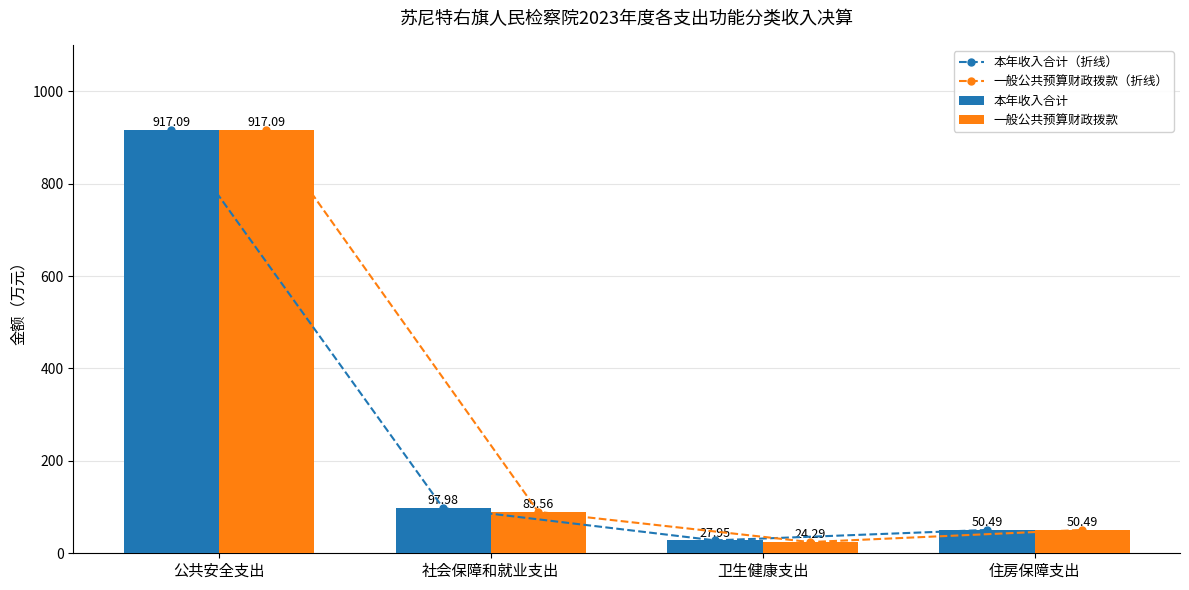

At which label does 本年收入合计 reach its peak?

公共安全支出